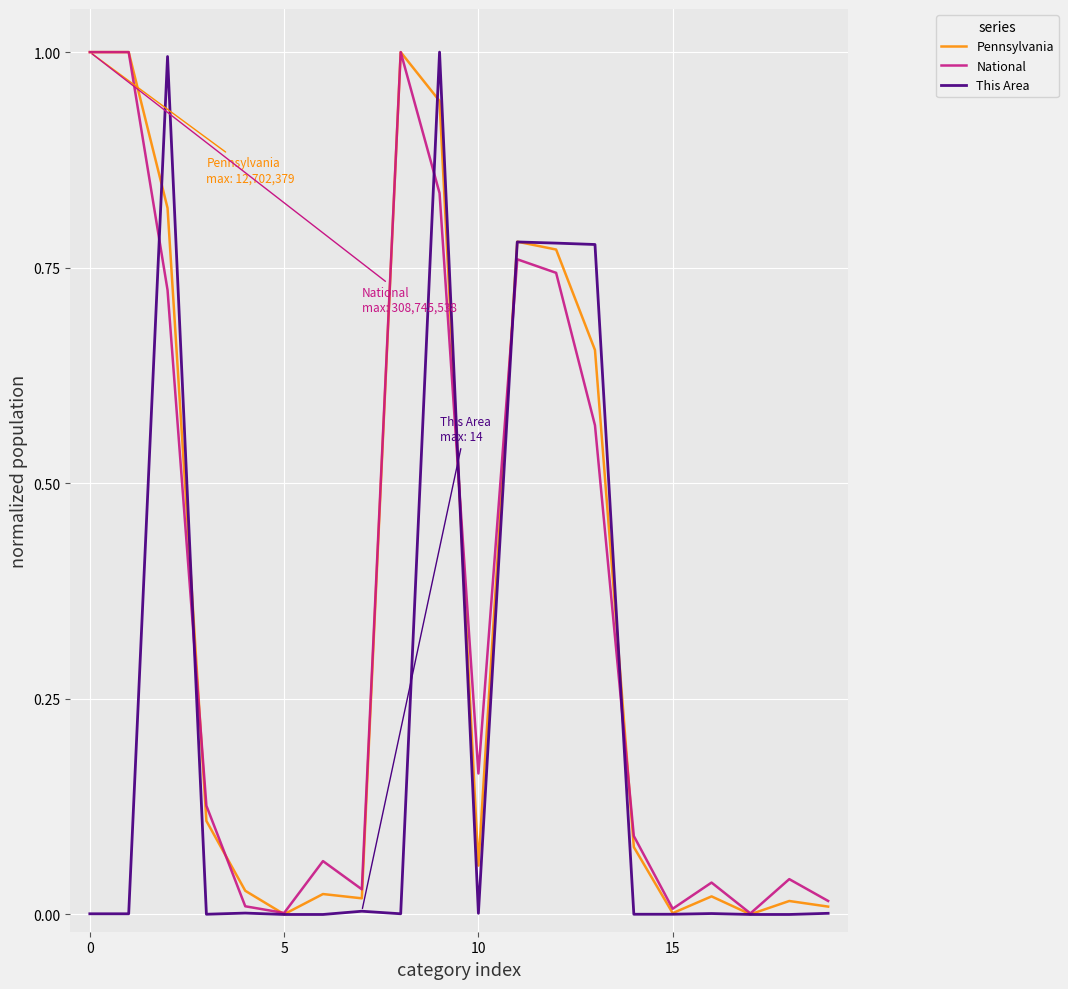

What are all the series names shown in the legend?

Pennsylvania, National, This Area